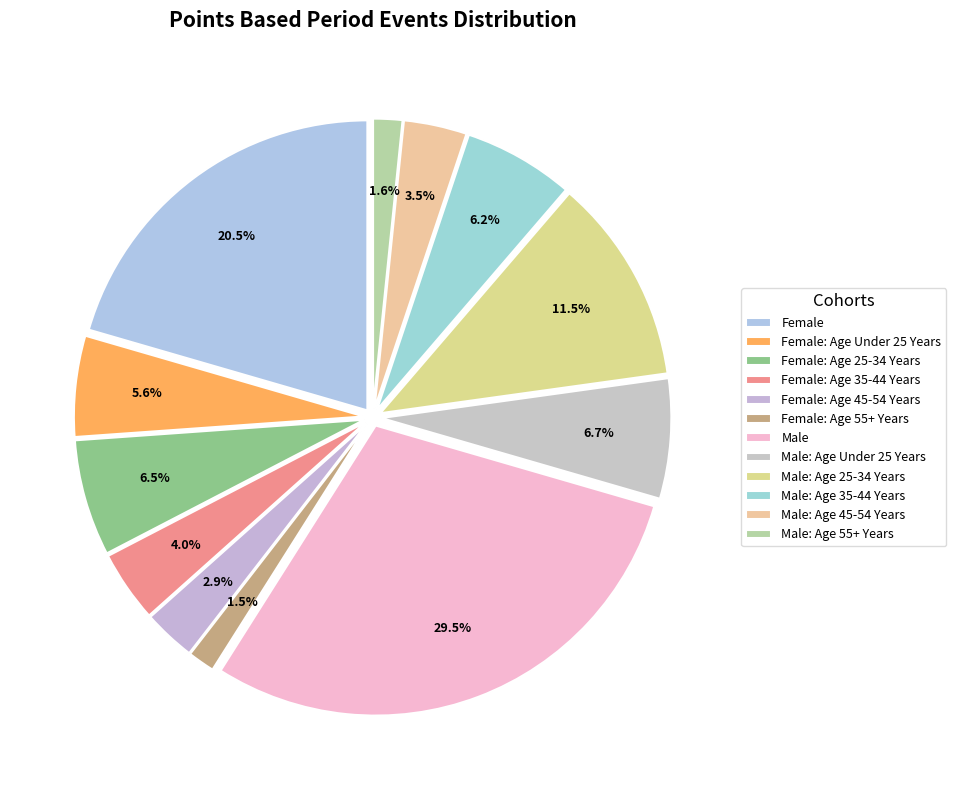

Count the number of slices in the pie.

12